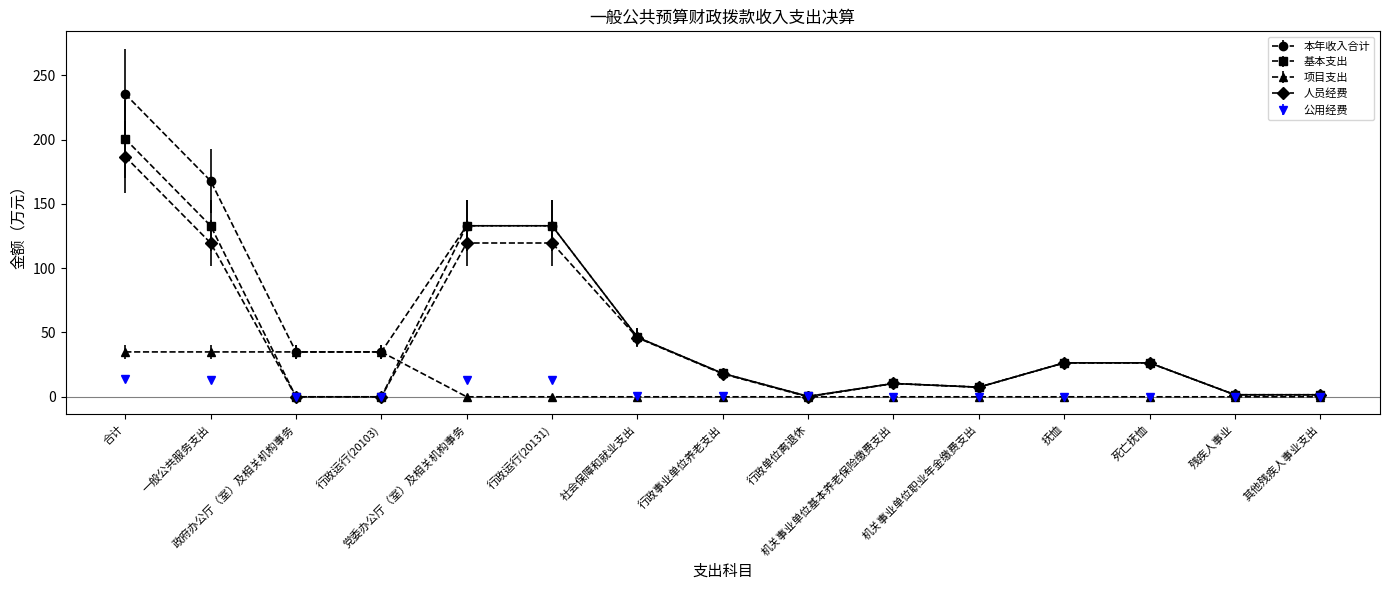

At which category is the sum across all series the highest?

合计